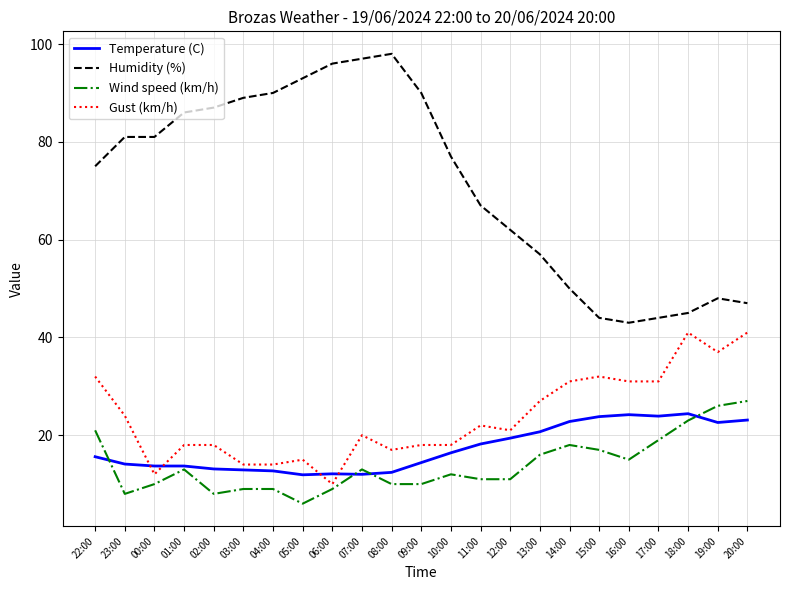

True or false: Wind speed (km/h) has a value of 26.0 at 19:00.

True